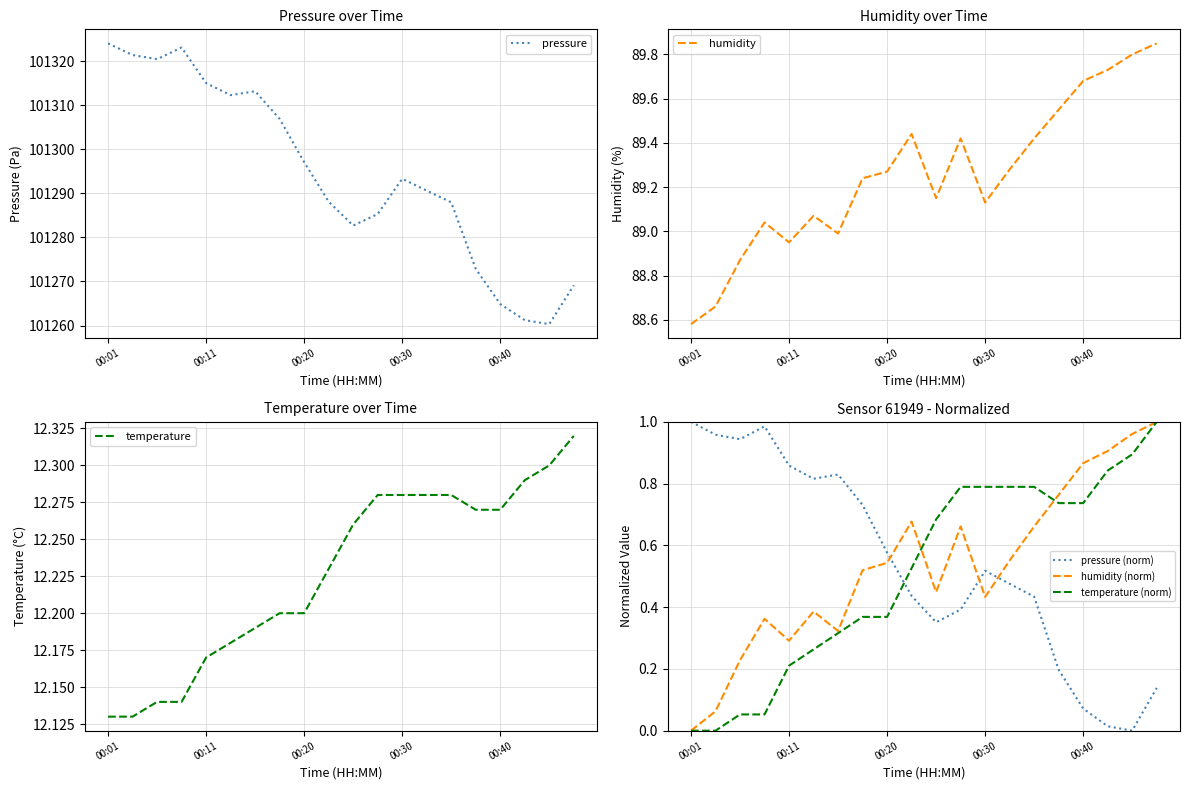

True or false: pressure (norm) and temperature (norm) intersect in this chart.

True